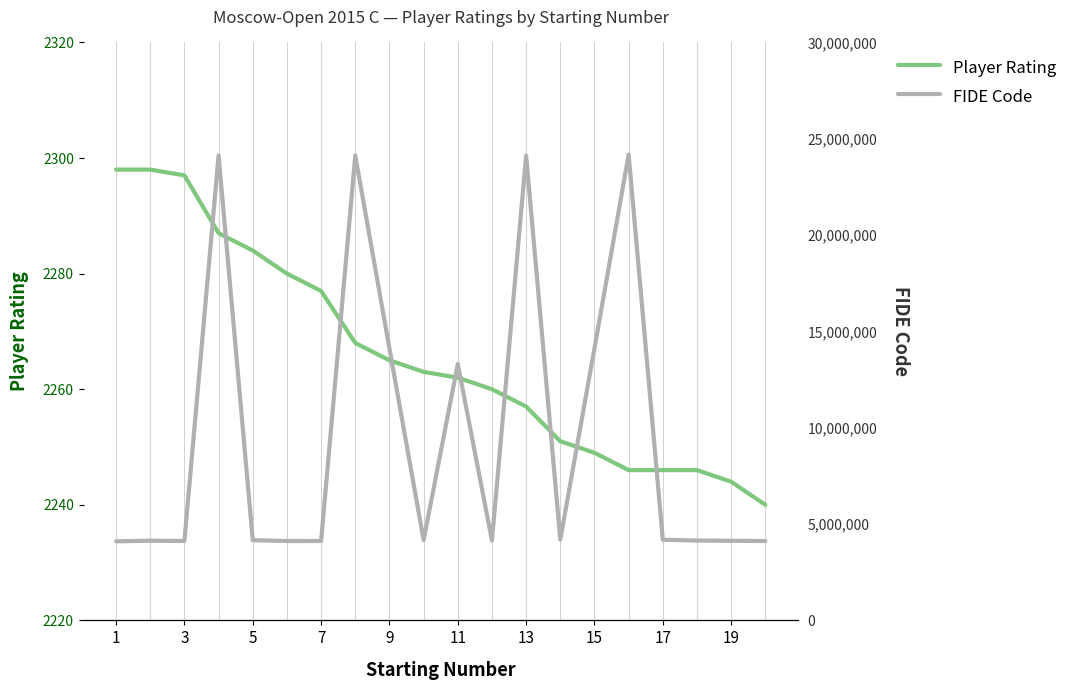

Reading left to right, what are all the values shown in this chart?

Player Rating: 2298	2298	2297	2287	2284	2280	2277	2268	2265	2263	2262	2260	2257	2251	2249	2246	2246	2246	2244	2240
FIDE Code: 4104471	4137000	4121724	24131792	4164008	4120485	4120736	24129178	14113538	4167821	13303465	4149734	24128066	4194900	14122456	24176982	4187237	4144074	4131975	4119096